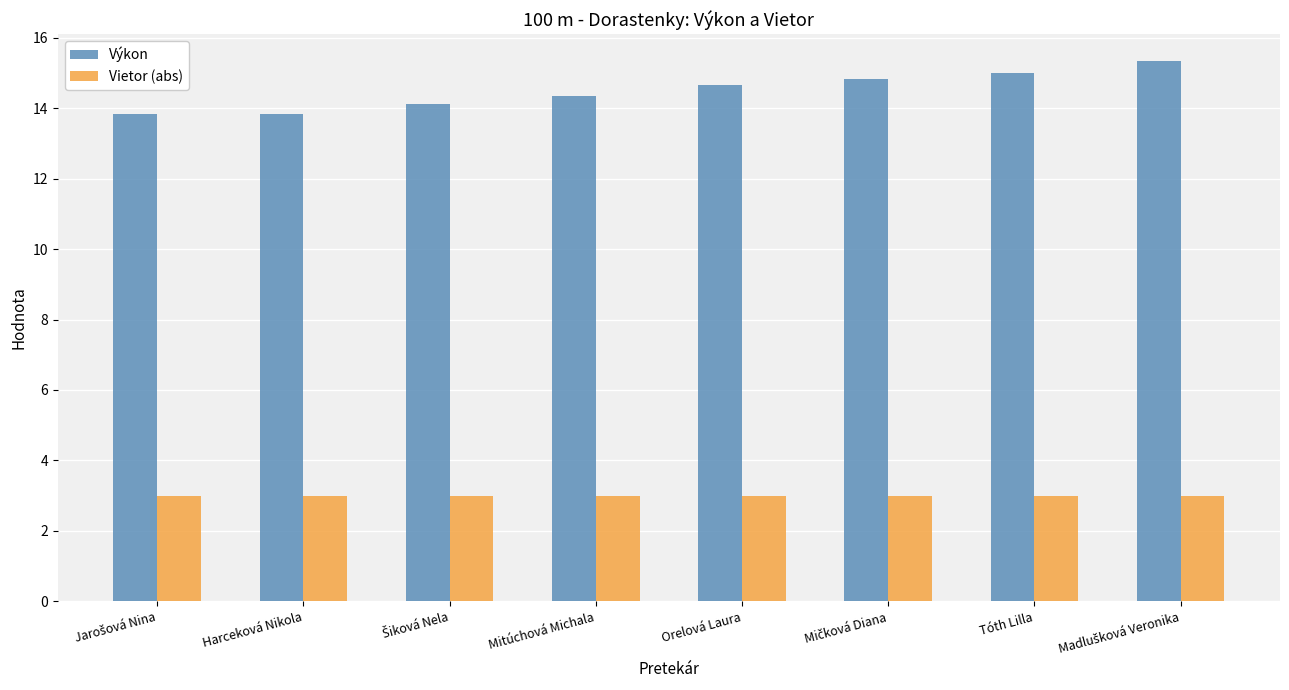

Is it true that Výkon equals 13.8 at Harceková Nikola?

True